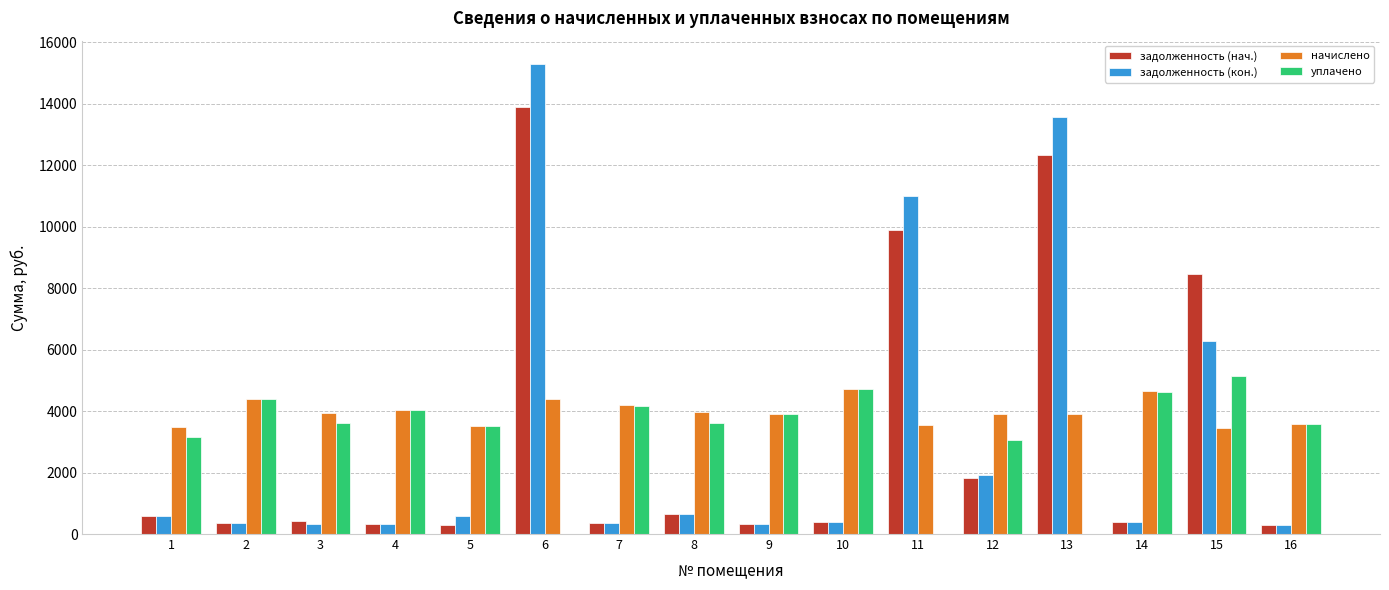

What is the maximum value for уплачено?

5145.6